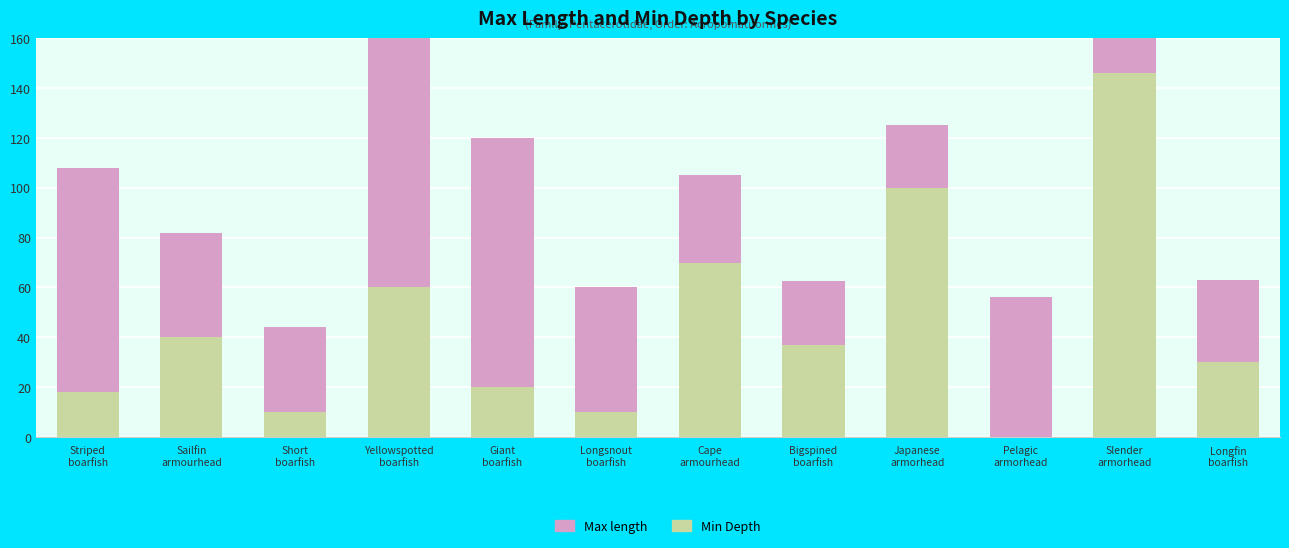

The Min Depth series shows 10.7 at Giant
boarfish. True or false?

False